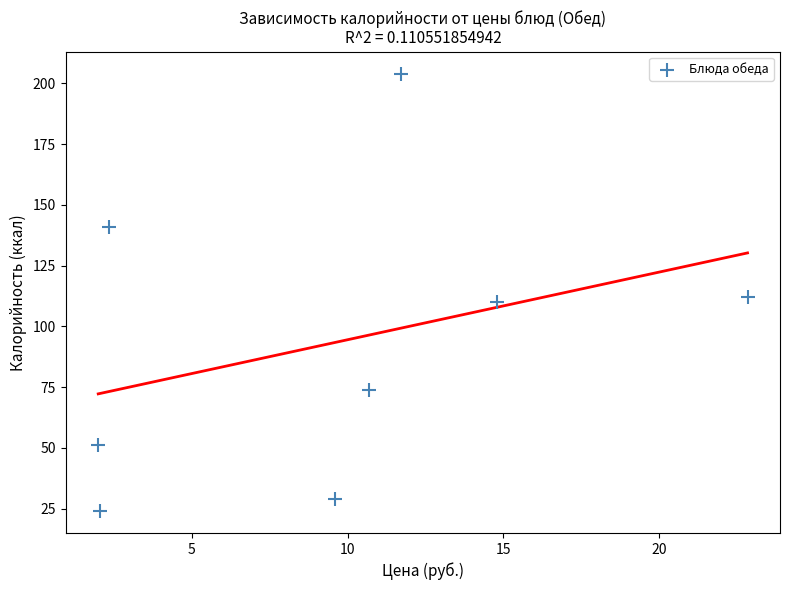

What Y value in the scatter plot is closest to 114?

112